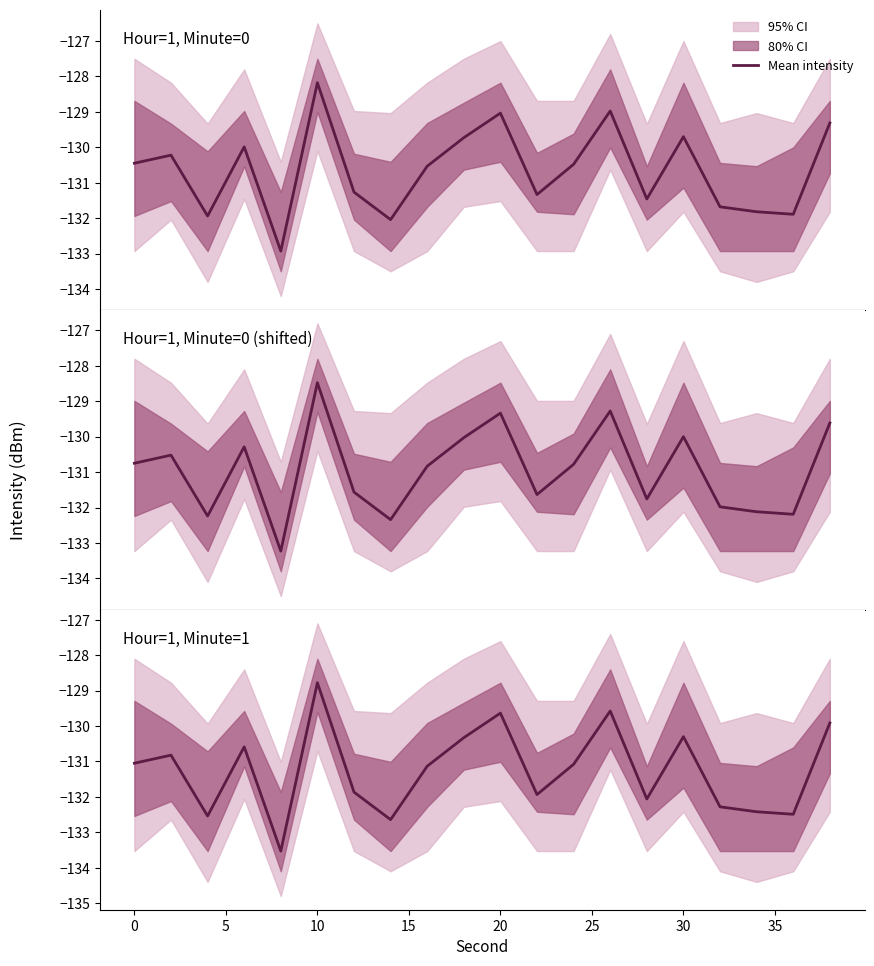

What is the difference between the maximum and minimum values?

4.8